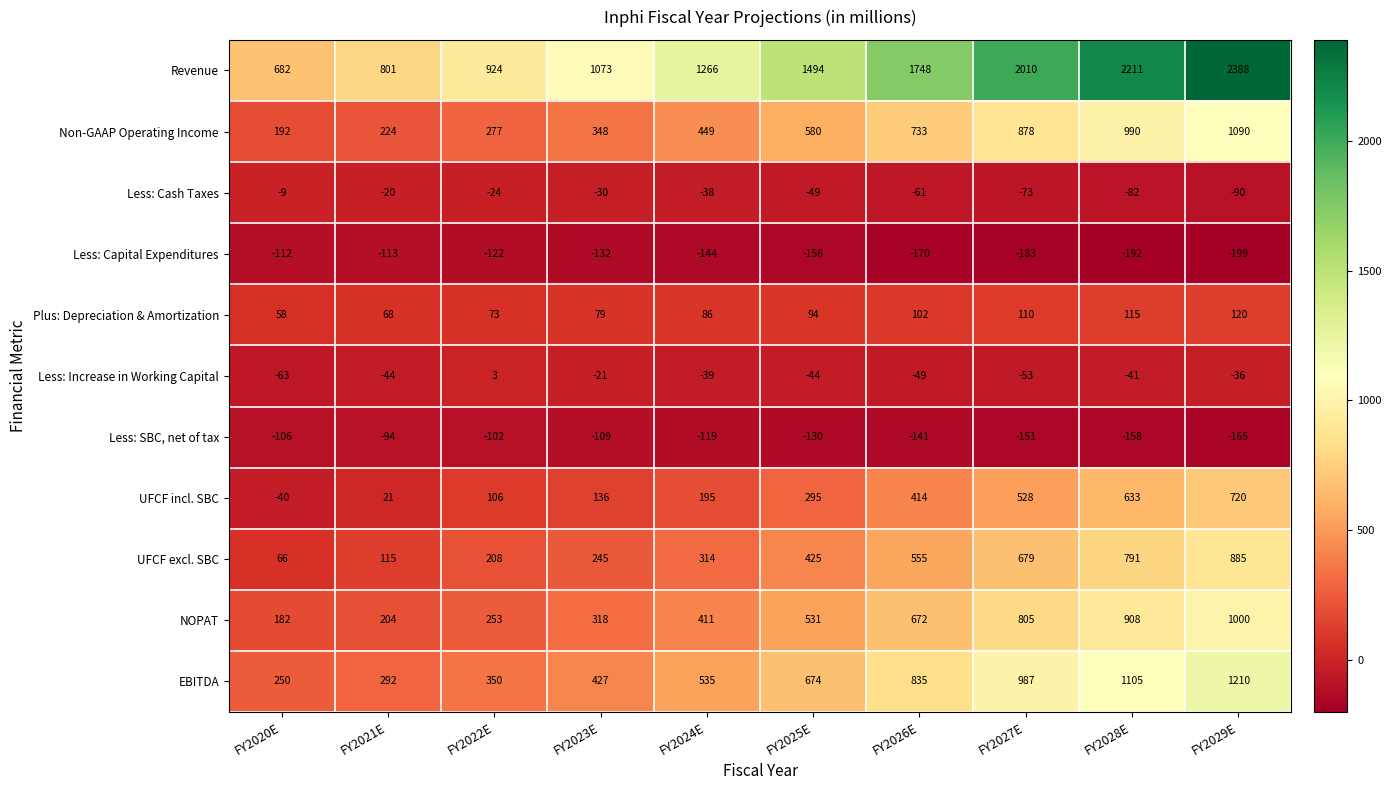

At which category is the sum across all series the highest?

FY2029E